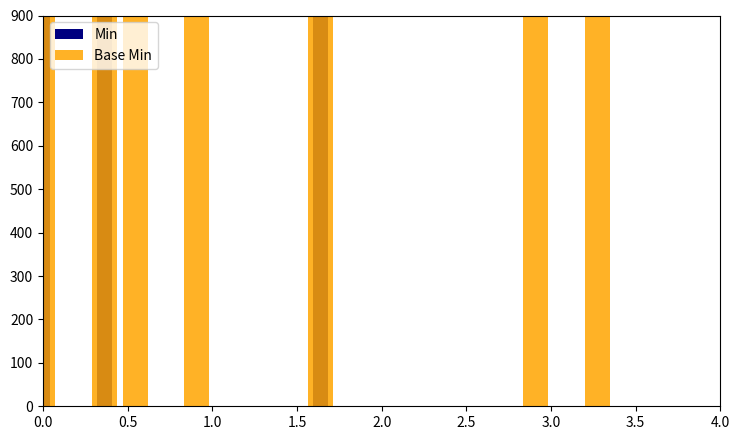

What is the label of the 12th bar from the left?

2.0